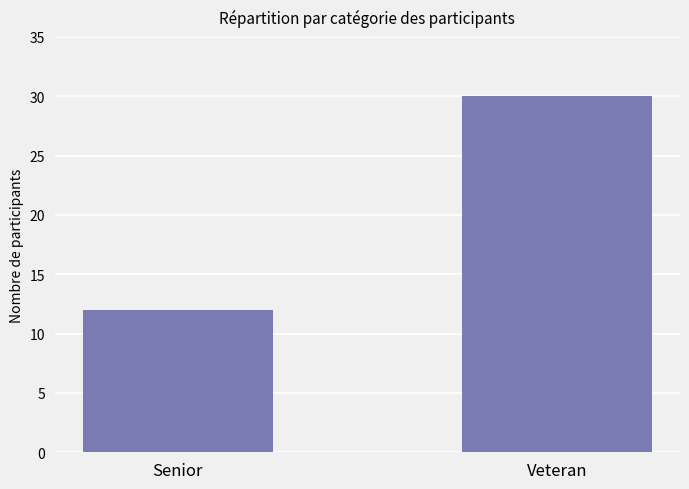

Reading right to left, extract all data points from this chart.

Veteran=30	Senior=12